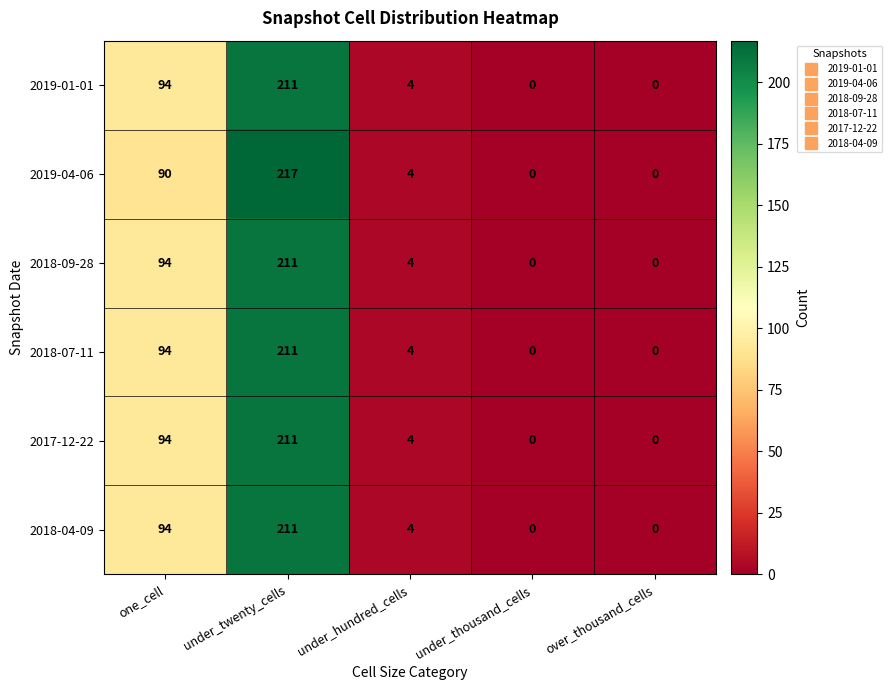

How many series are shown in this chart?

6